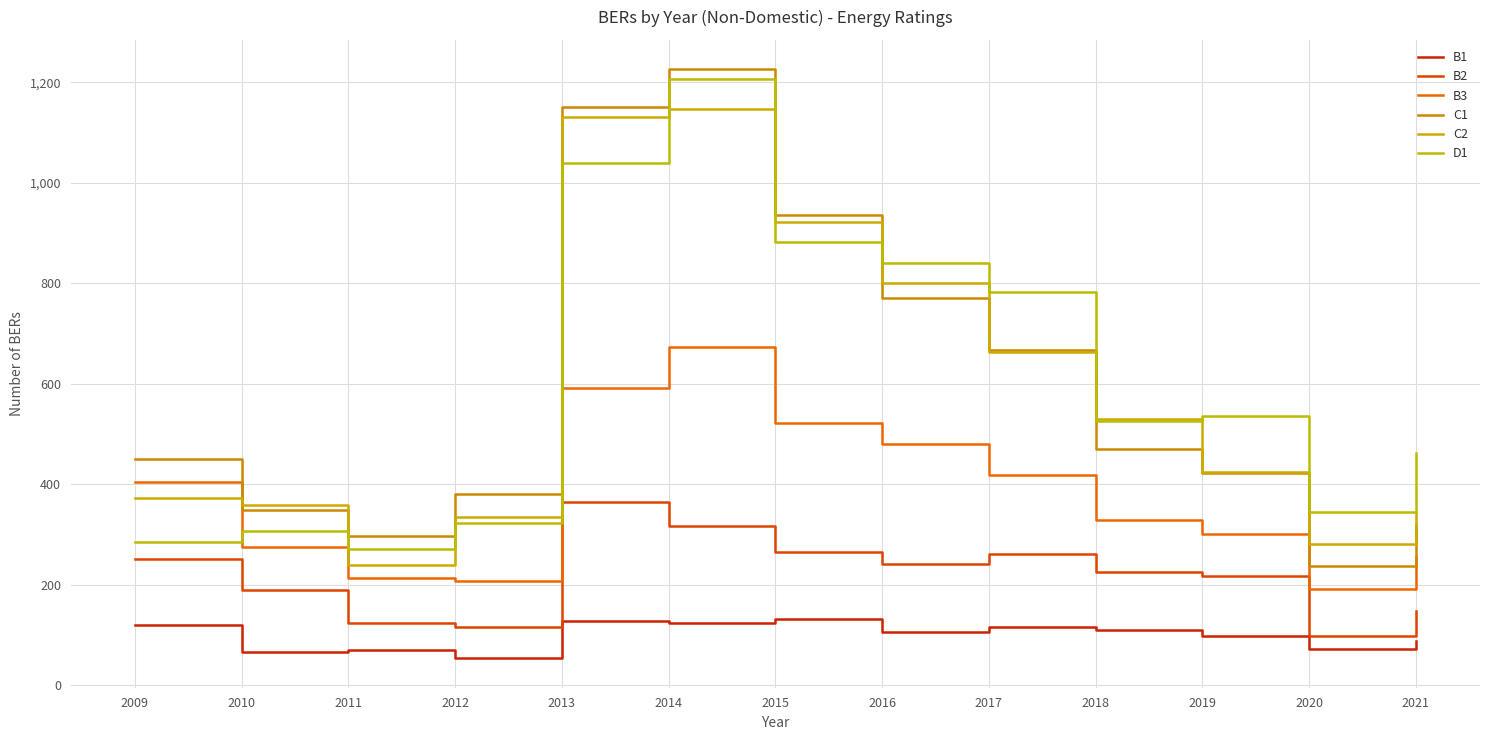

Is this an area chart (filled region under the line)?

No